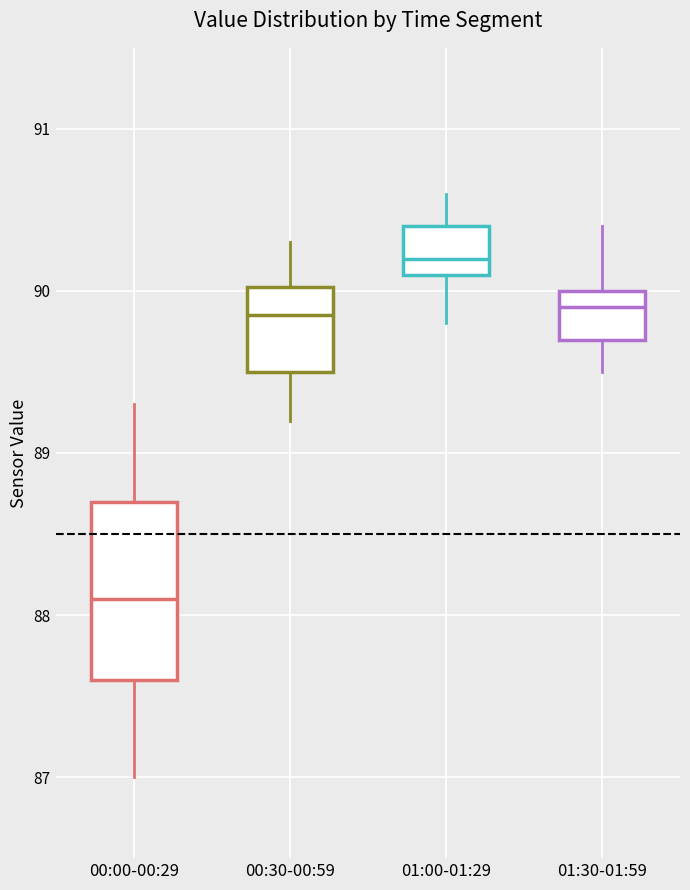

Reading left to right, transcribe this box plot: for each box, give where its median line is, the range the box spans, and where its two whiskers end, as read against the y-axis. The values are not printed on the chart, so give them approximately, as read against the axis.

00:00-00:29: median 88.1, box 87.6 to 88.7, whiskers 87.0 to 89.3
00:30-00:59: median 89.9, box 89.5 to 90.0, whiskers 89.2 to 90.3
01:00-01:29: median 90.2, box 90.1 to 90.4, whiskers 89.8 to 90.6
01:30-01:59: median 89.9, box 89.7 to 90.0, whiskers 89.5 to 90.4